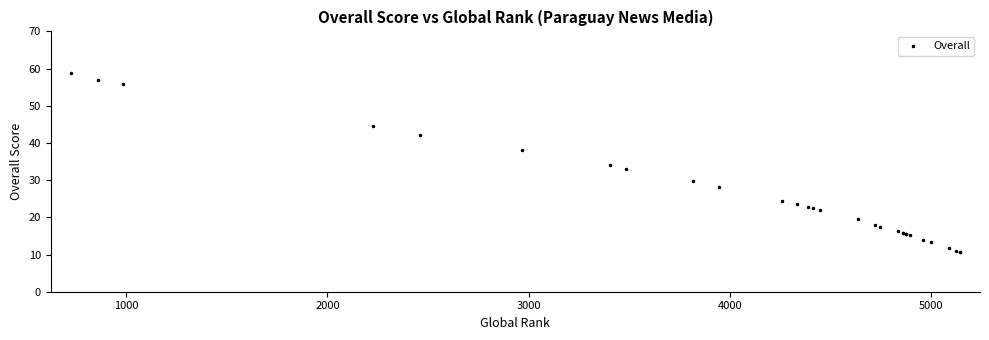

What is the value of the 6th point from the left?

38.0